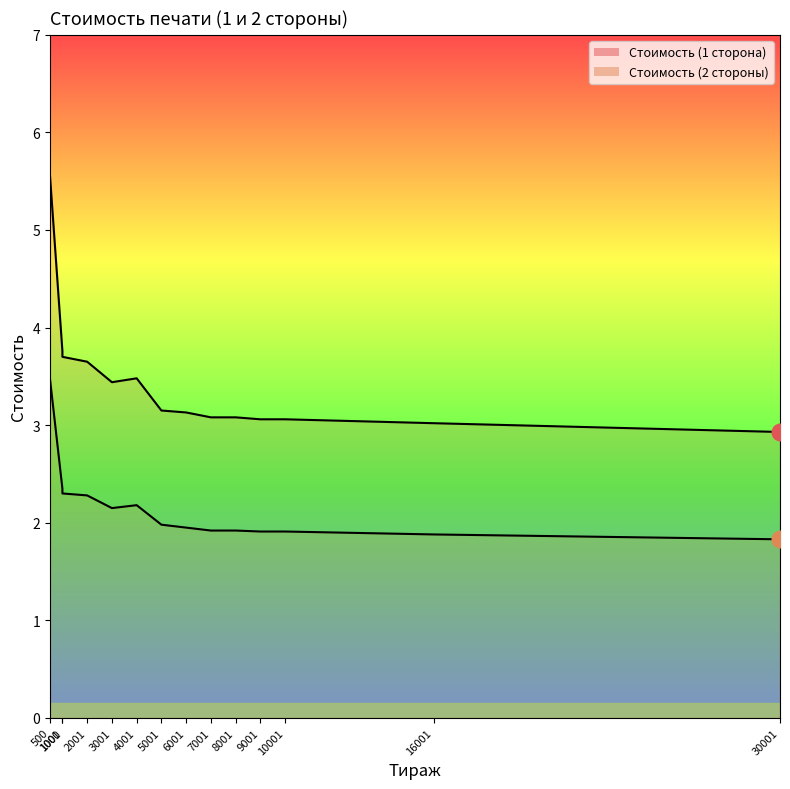

True or false: Стоимость (1 сторона) and Стоимость (2 стороны) cross at least once.

False